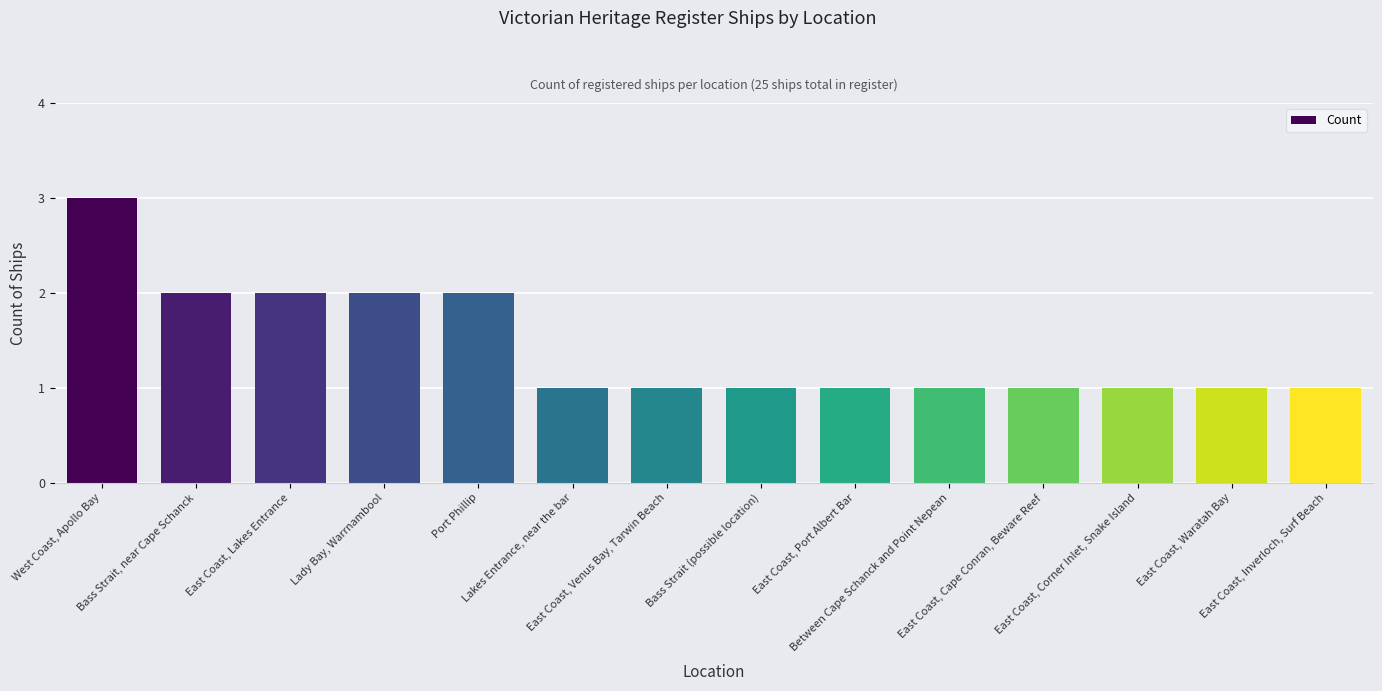

Count the values in the range 1 to 2.

13